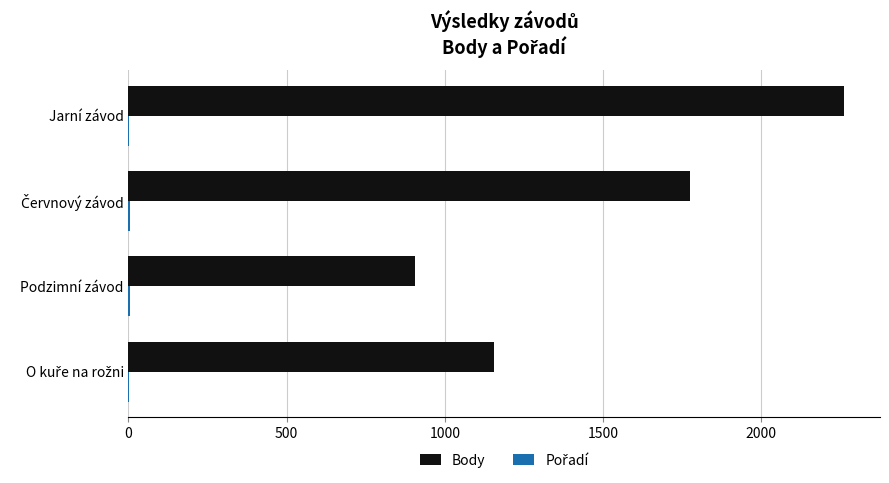

Is it true that Body equals 1478 at Podzimní závod?

False